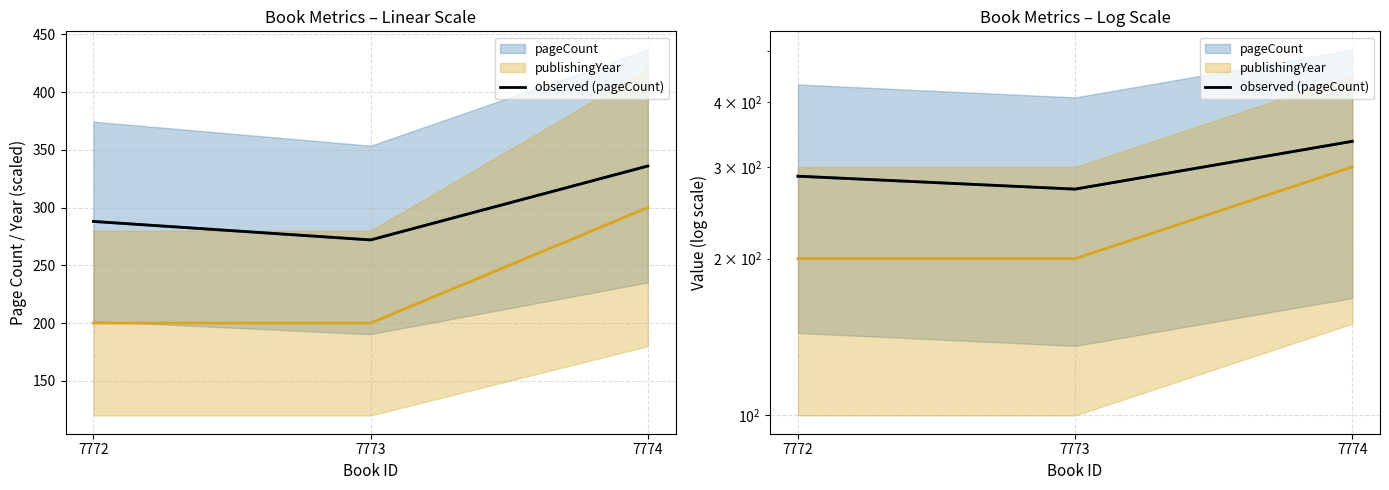

How many values exceed 288?

1